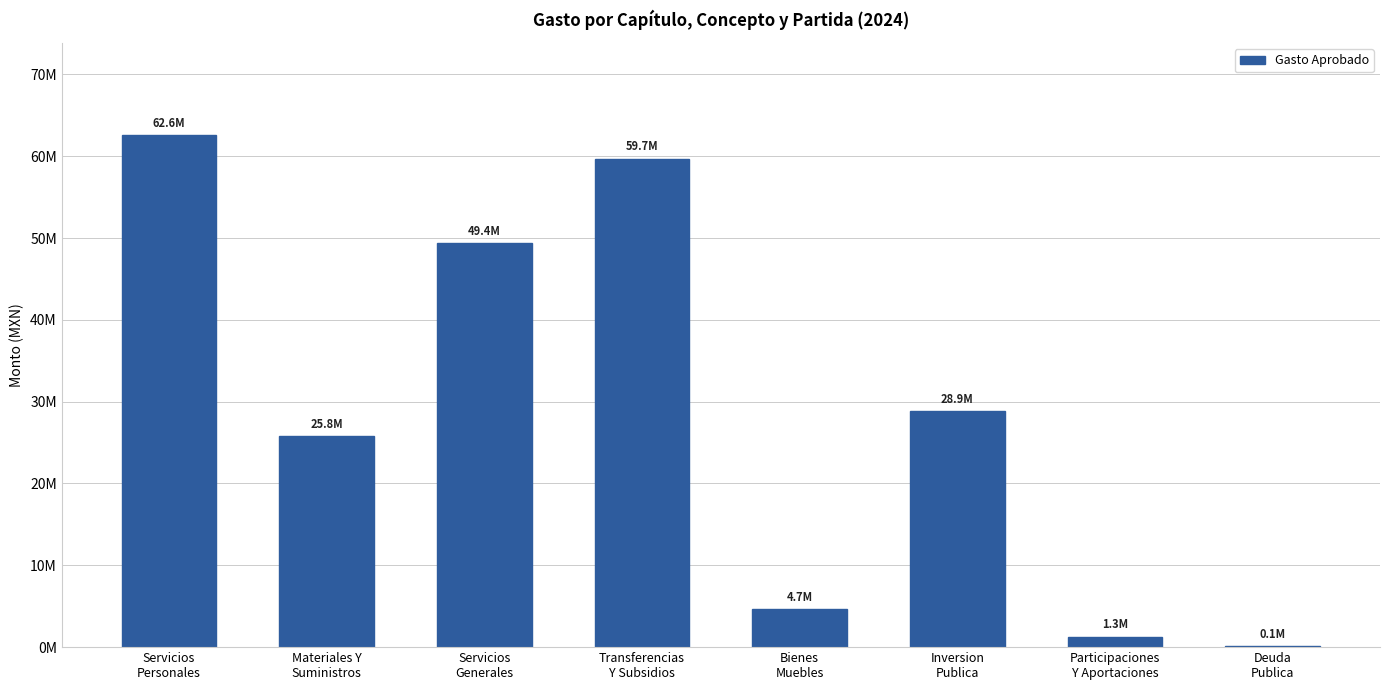

What is the minimum value shown in the chart?

120000.0